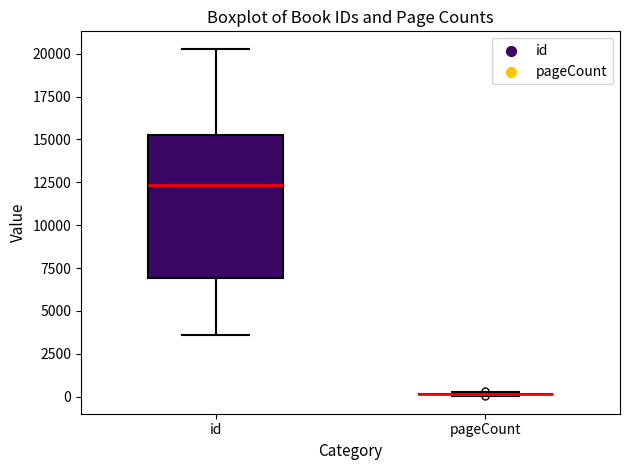

Where does the median line of the box for id sit on the y-axis? The values are not printed on the chart, so give them approximately, as read against the axis.

12500